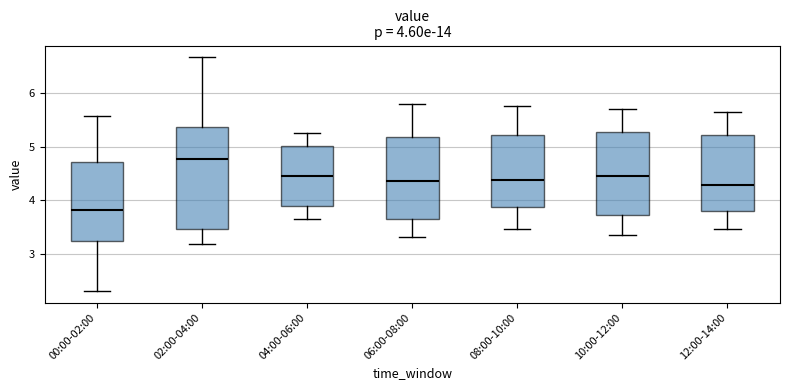

Which box has the lowest median line?

00:00-02:00